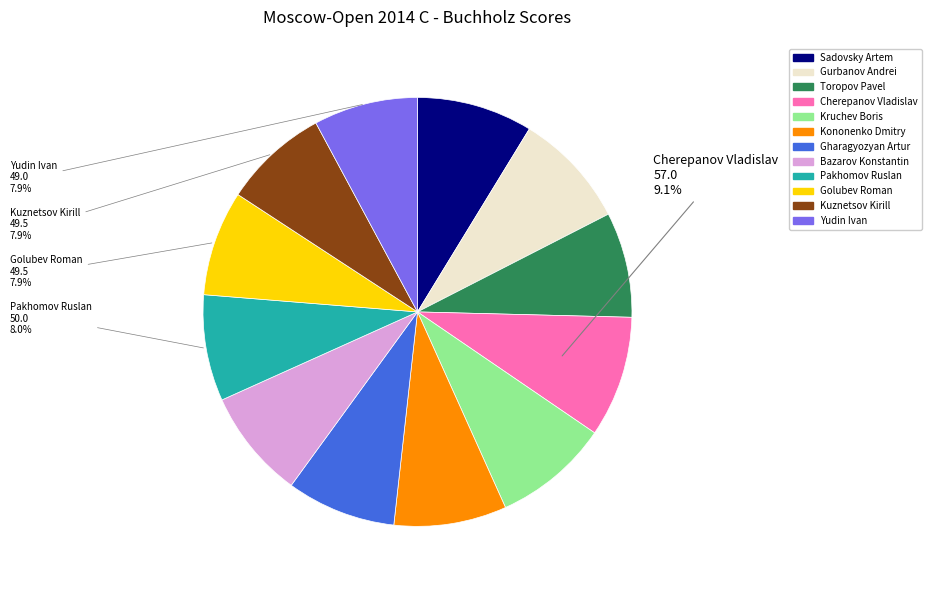

What percentage is the Yudin Ivan slice, to the nearest percent?

8%